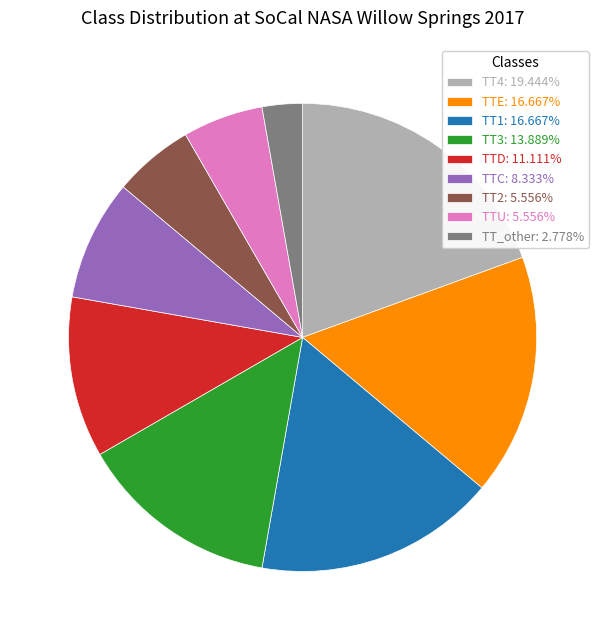

Combined, do TTC and TT2 account for over 50%?

No